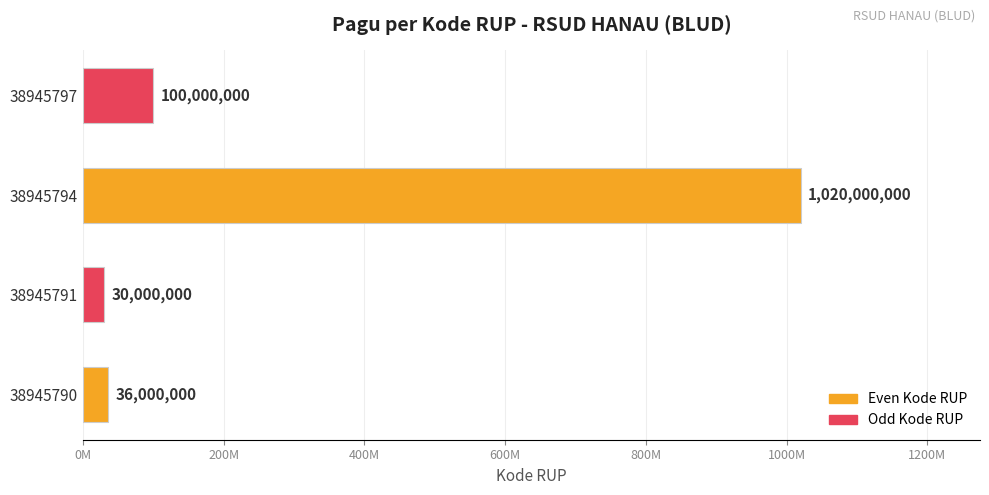

List the labels in order of value, largest first.

38945794, 38945797, 38945790, 38945791